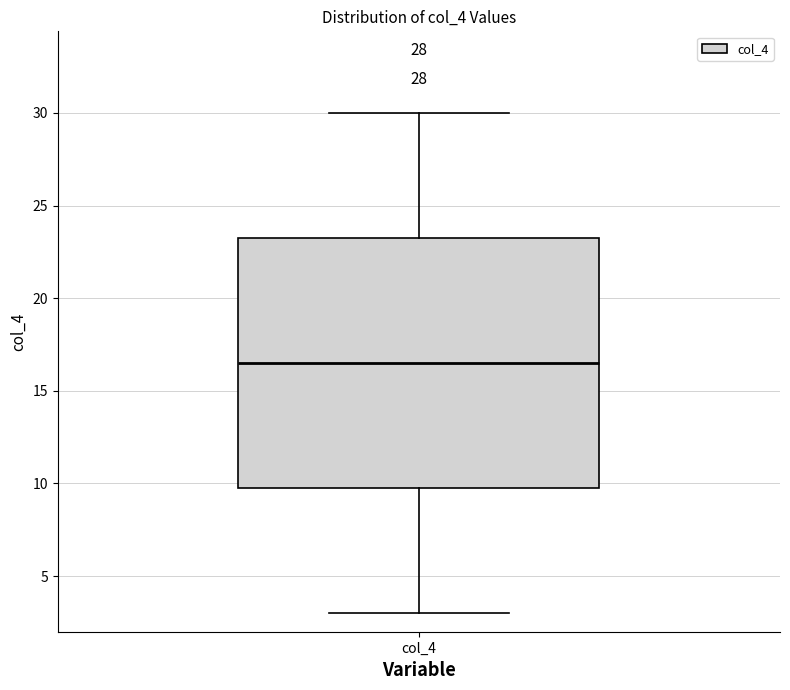

Read this box plot against the y-axis: the position of the median line, the range covered by the box, and the ends of both whiskers. The values are not printed on the chart, so give them approximately, as read against the axis.

median 16.5, box 10.0 to 23.5, whiskers 3.0 to 30.0